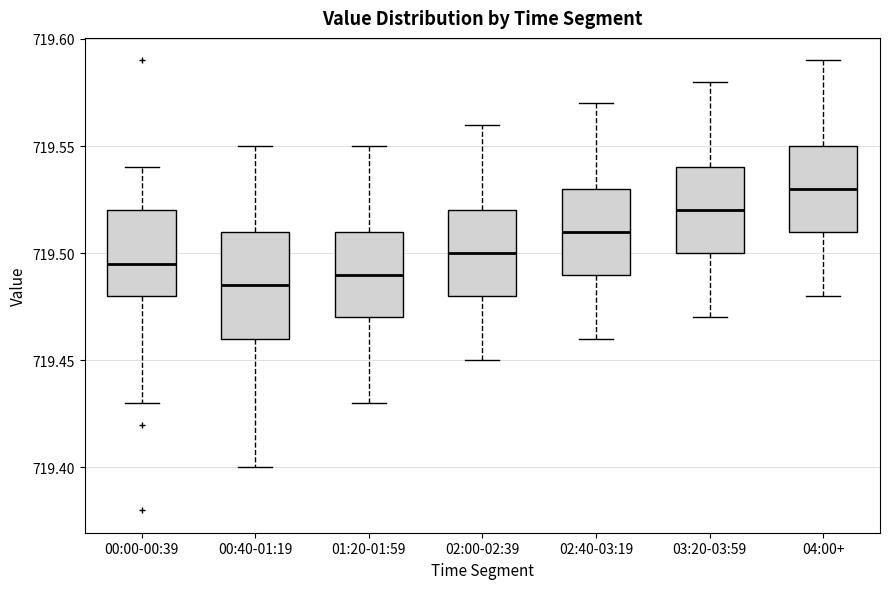

Which box is the tallest, from its lower edge to its upper edge?

00:40-01:19